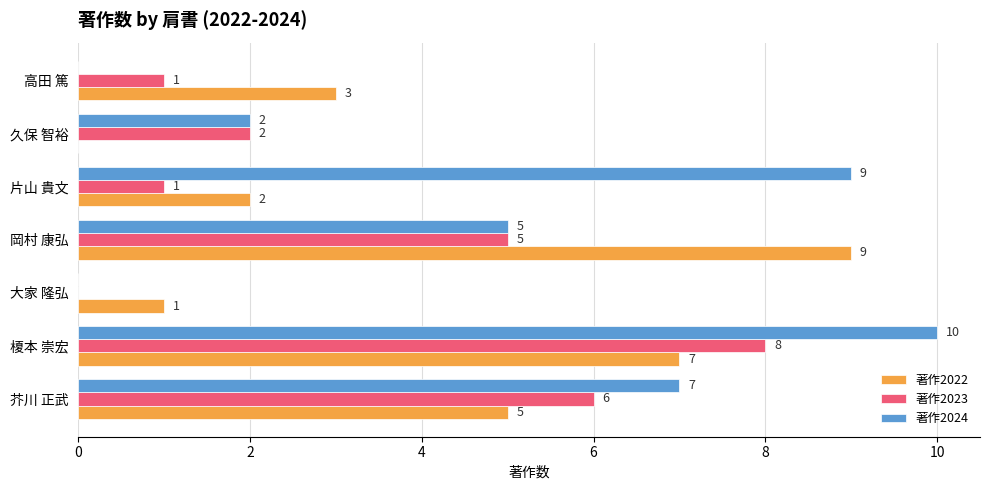

The value of 著作2024 at 芥川 正武 is 12. True or false?

False